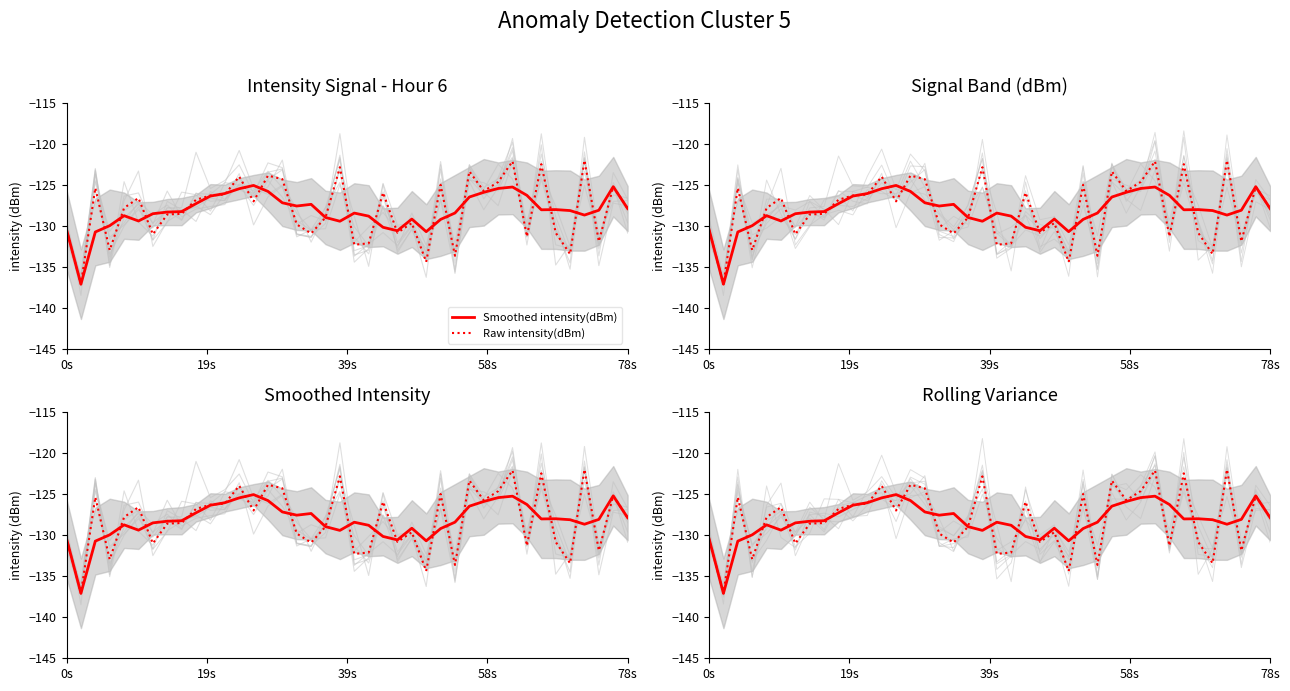

What is the difference between the second highest and second lowest values in the Raw intensity(dBm) series?

12.3